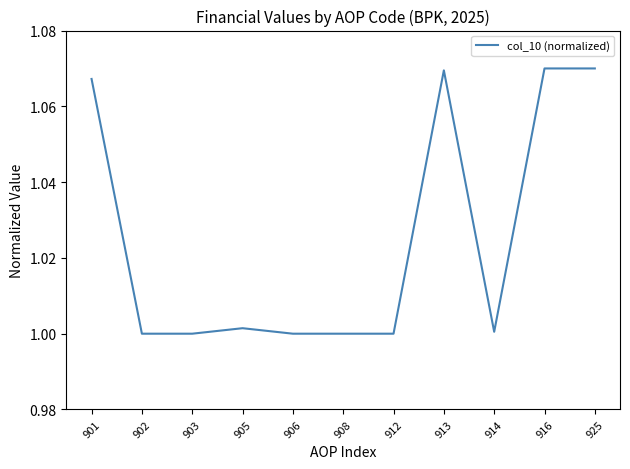

Between 913 and 914, which is larger?

913